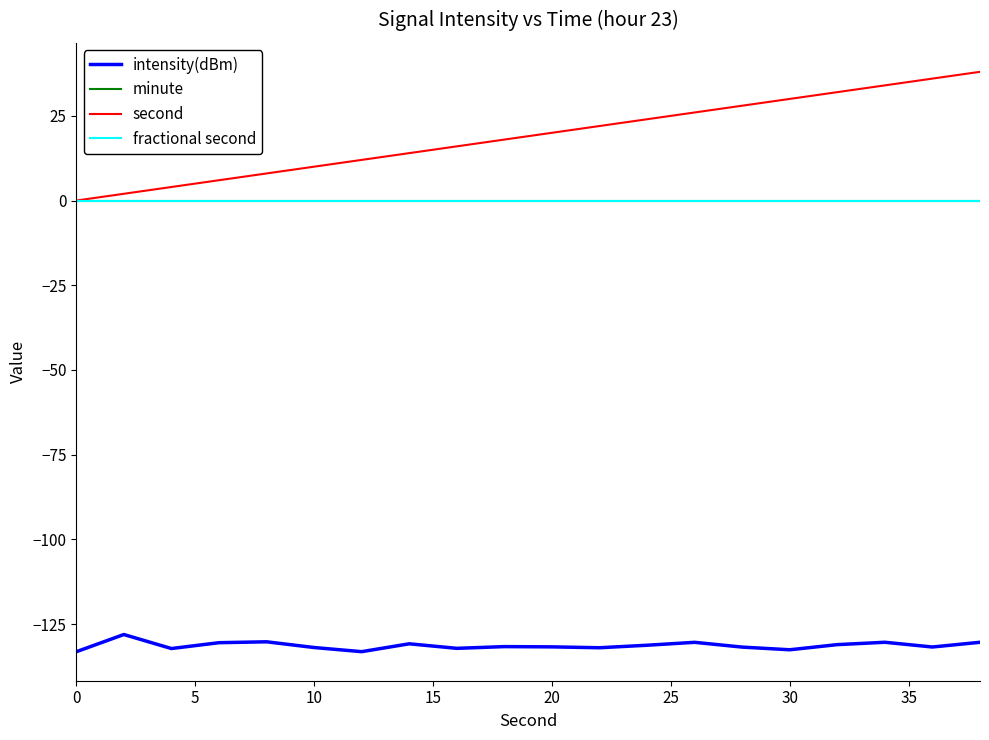

Which series has the widest spread of values?

second